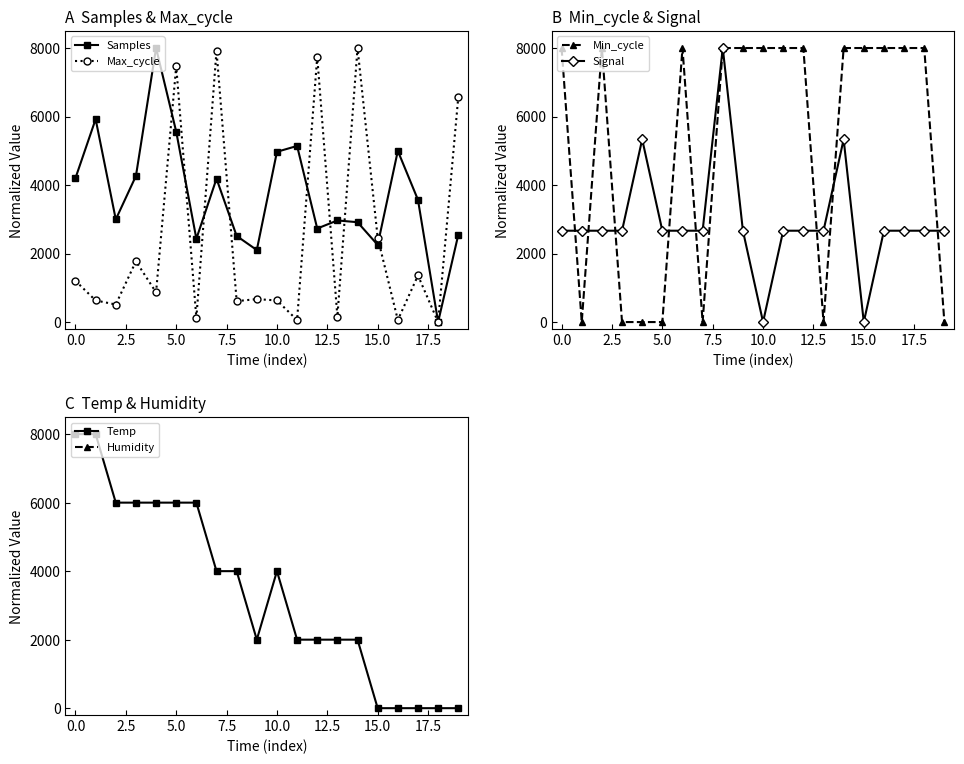

At how many categories does at least one series exceed 1633?

20